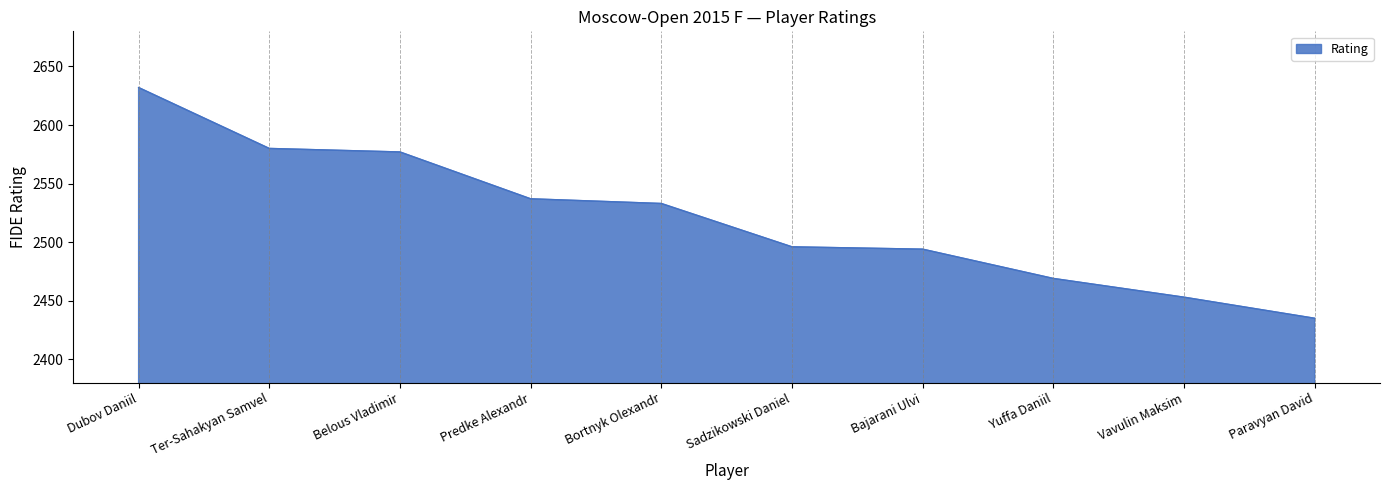

Which category has the highest value across all series?

Dubov Daniil